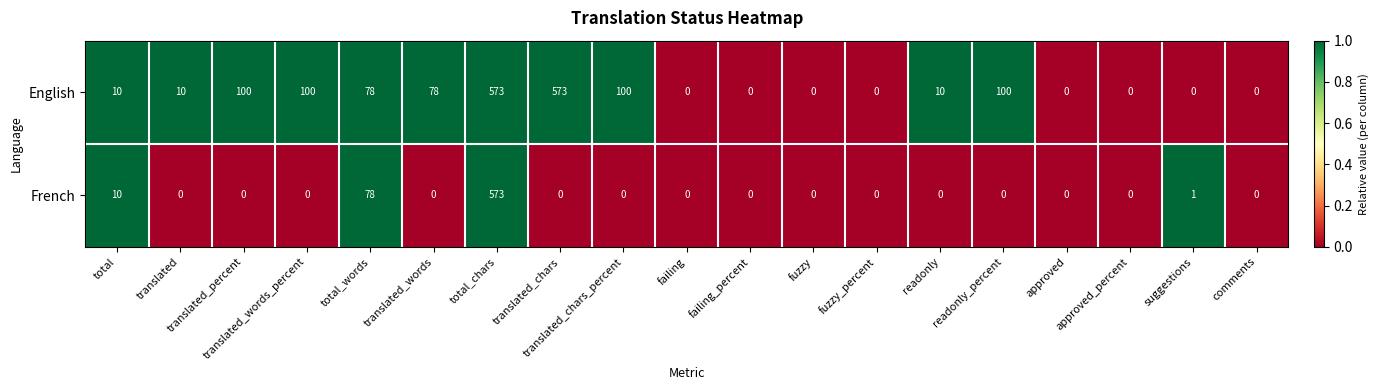

What is the spread (max minus min) of values at suggestions?

1